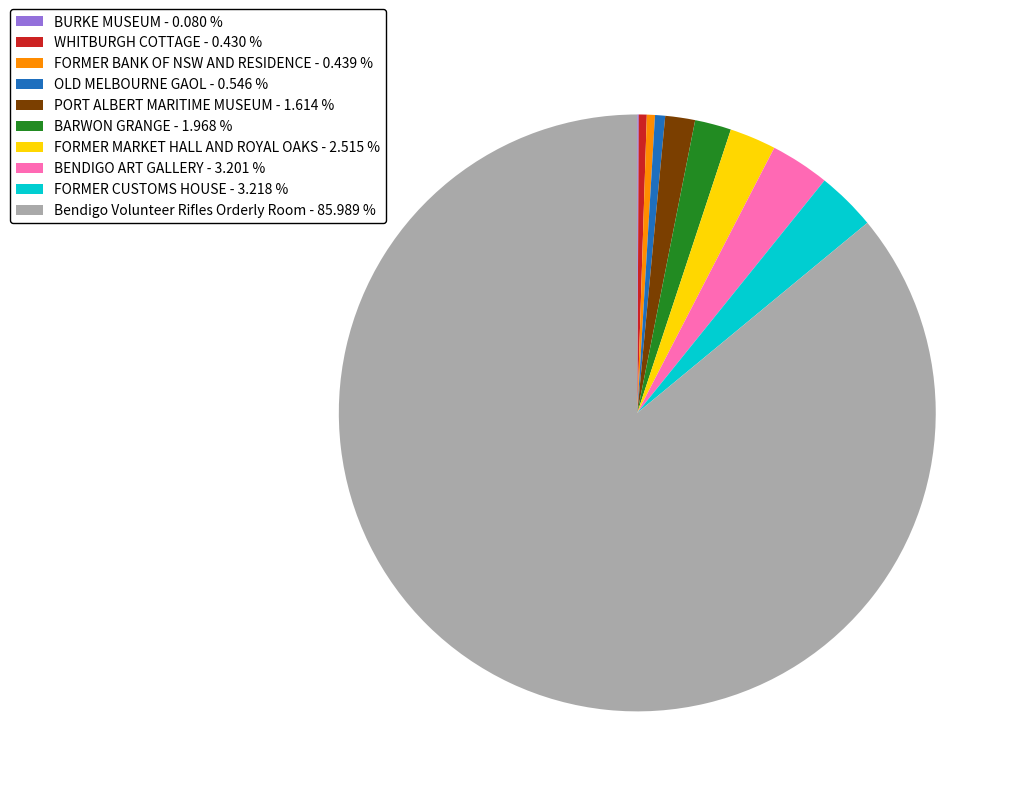

What is the largest slice in the pie chart?

Bendigo Volunteer Rifles Orderly Room